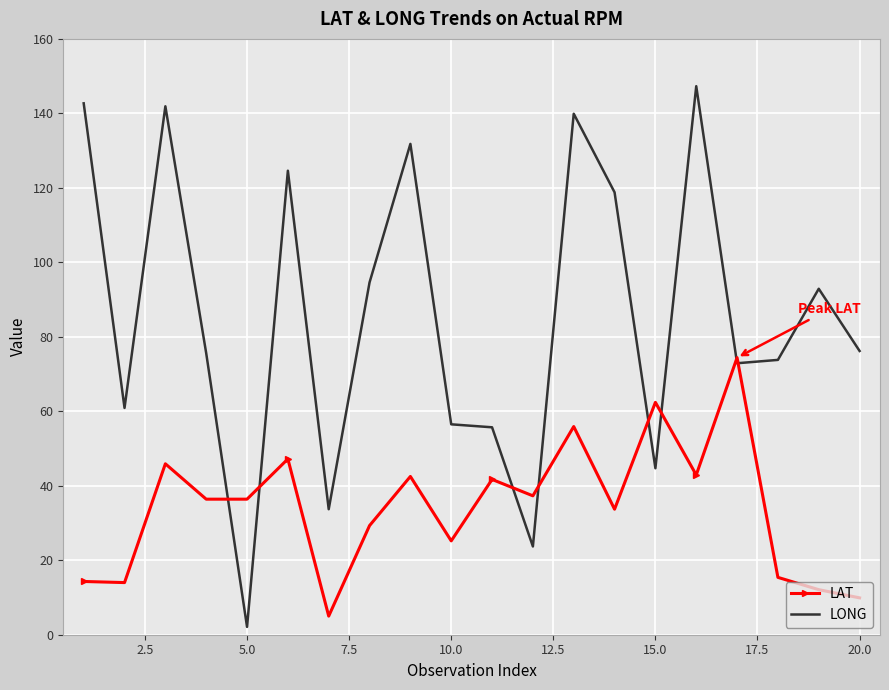

Which series has the largest range (max minus min)?

LONG